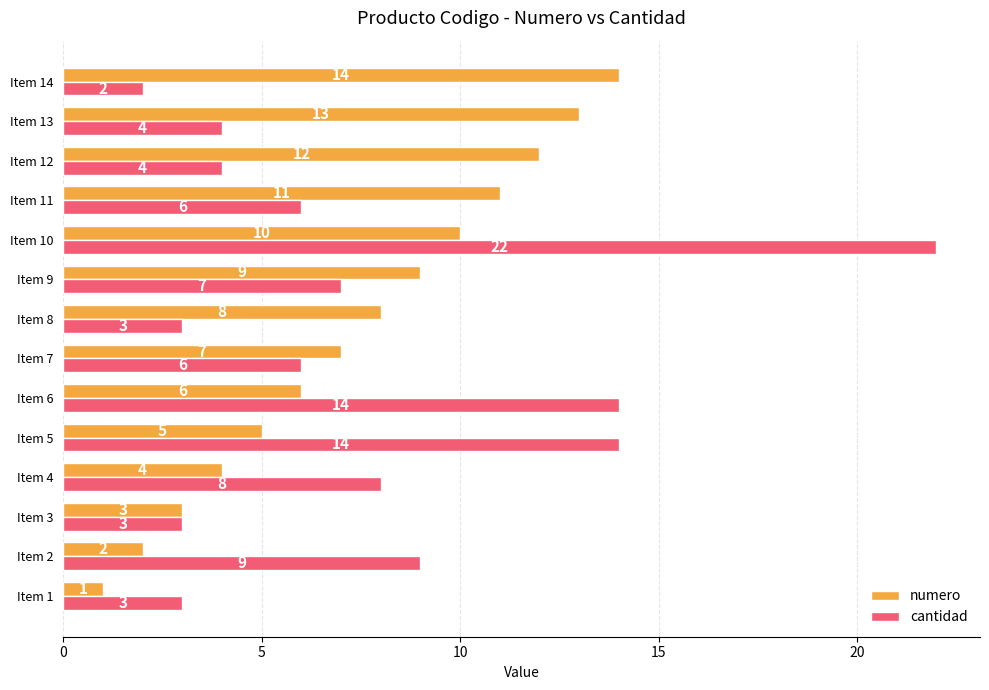

What are all the series names shown in the legend?

numero, cantidad